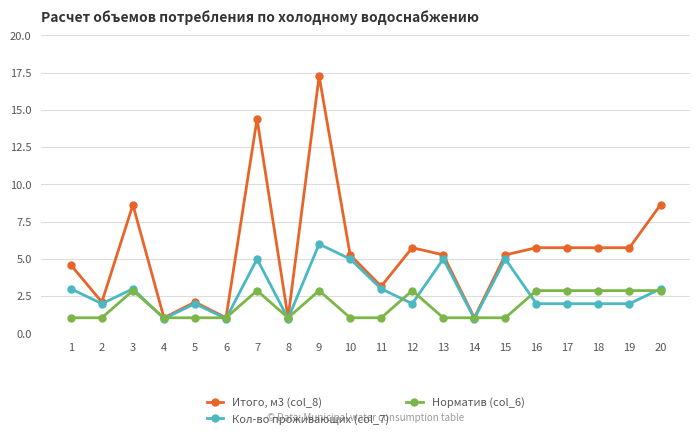

True or false: Кол-во проживающих (col_7) has a value of 6.0 at 9.

True